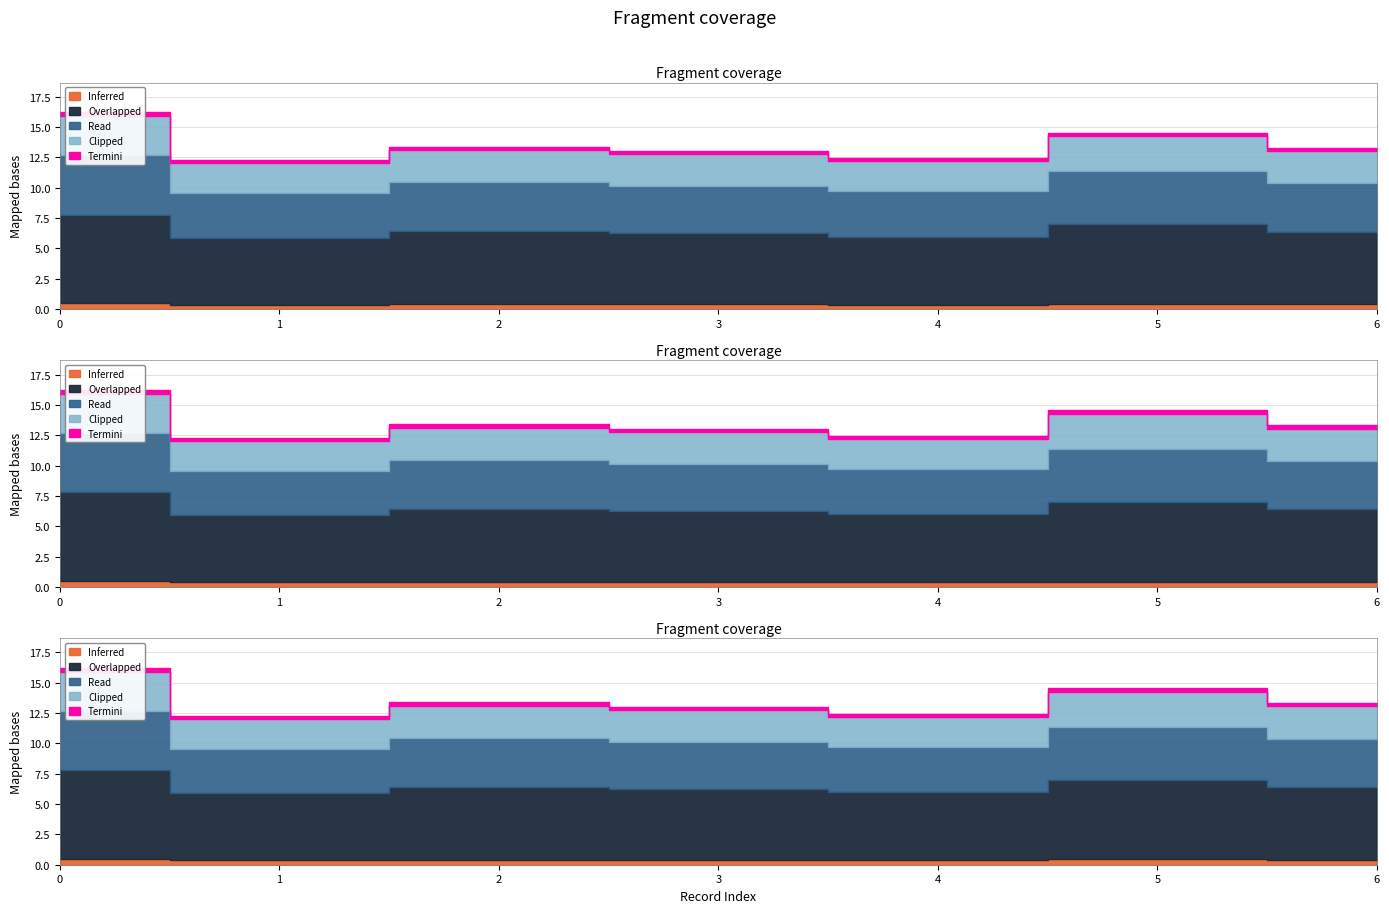

The Axis series shows 3.1 at 1944.100.67070. True or false?

False